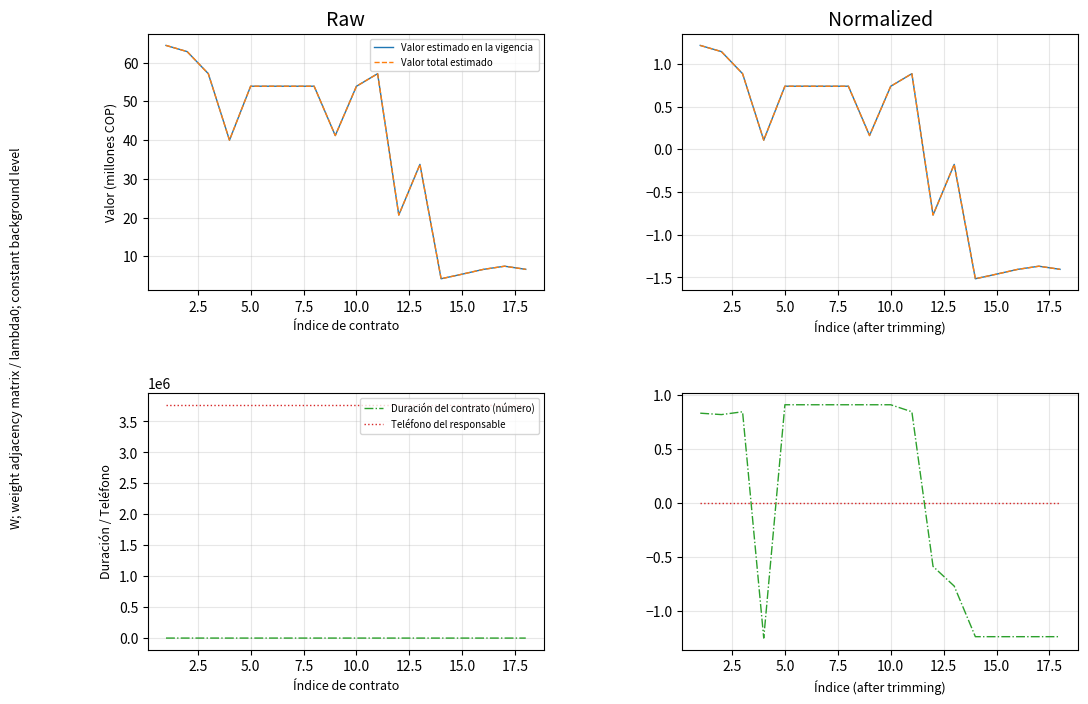

What is the difference between the second highest and minimum values in the Valor estimado en la vigencia  series?

2.7